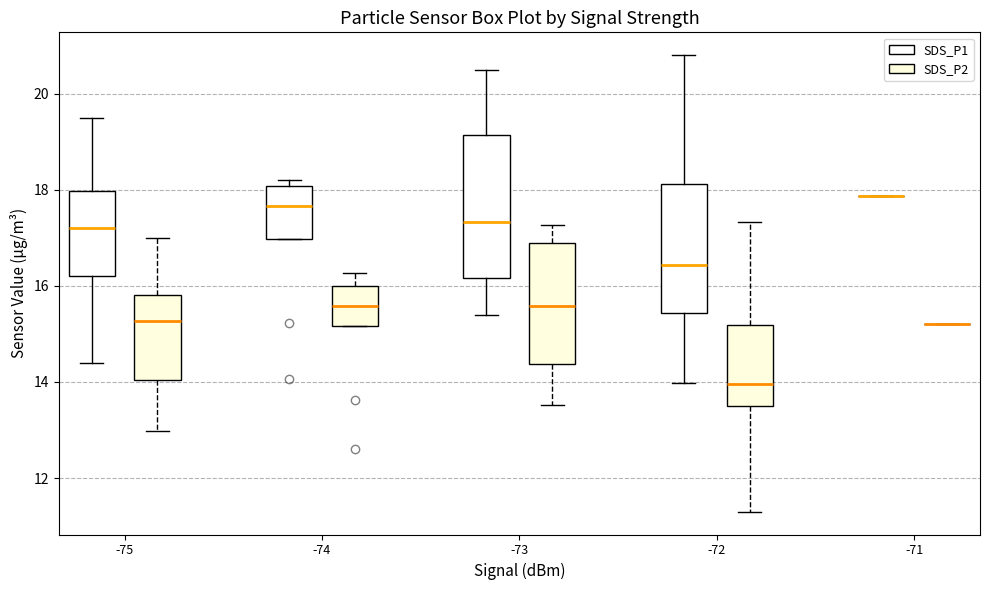

Which box is the tallest, from its lower edge to its upper edge?

-73 (SDS_P1)